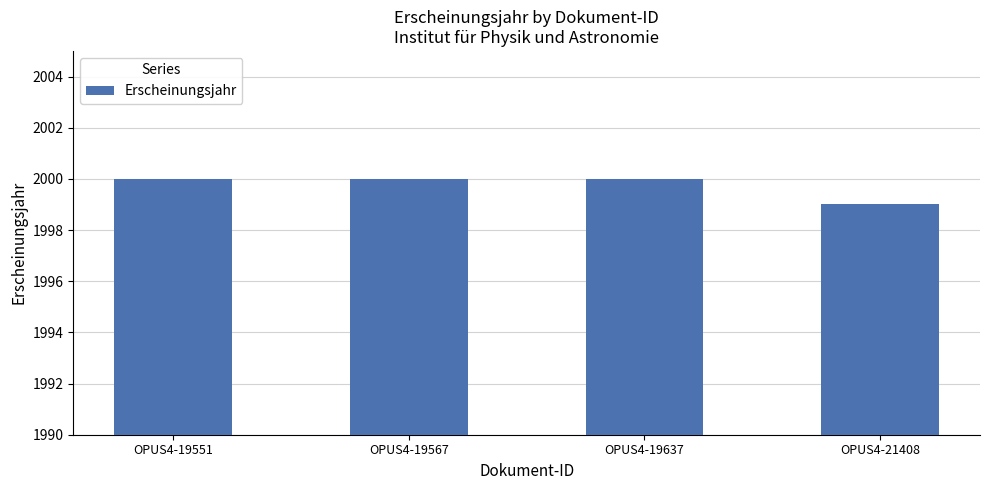

What is the average value?

2000